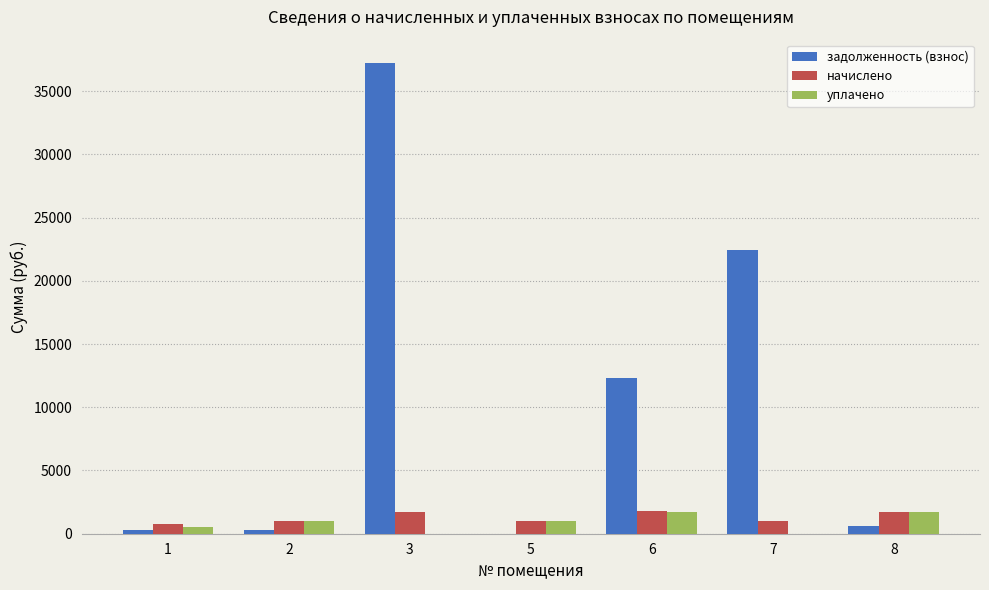

The начислено series shows 997.1 at 2. True or false?

True